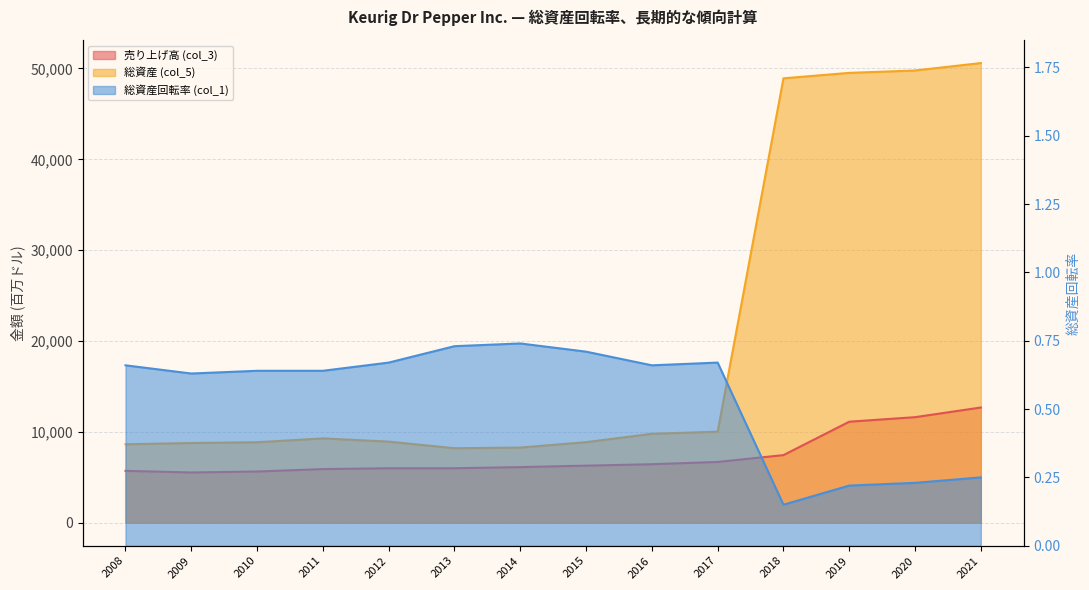

List the labels in order of 売り上げ高 (col_3) value, smallest first.

2009, 2010, 2008, 2011, 2012, 2013, 2014, 2015, 2016, 2017, 2018, 2019, 2020, 2021